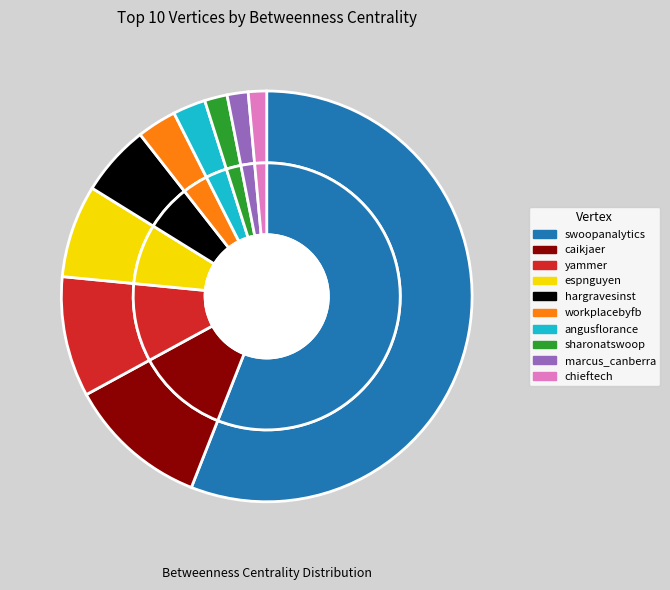

What percentage do chieftech and angusflorance together represent?

4.0%